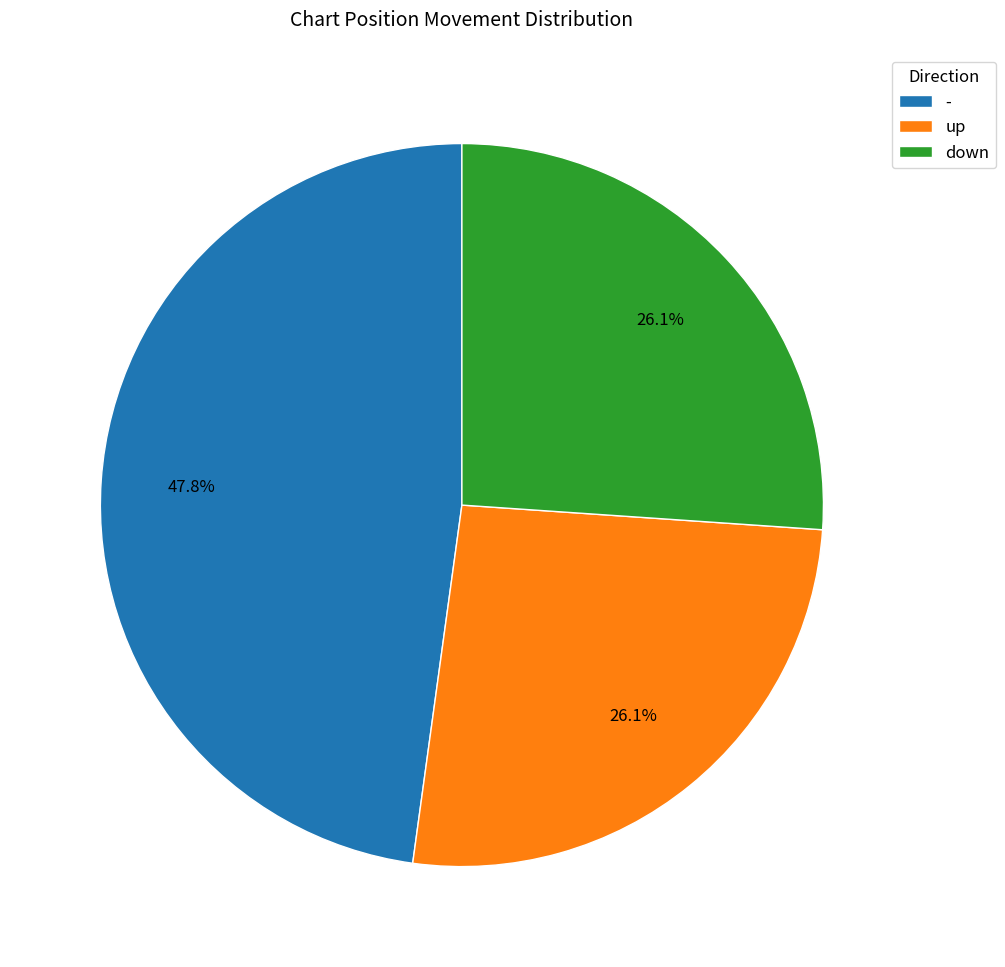

What portion of the pie excludes down?

73.9%